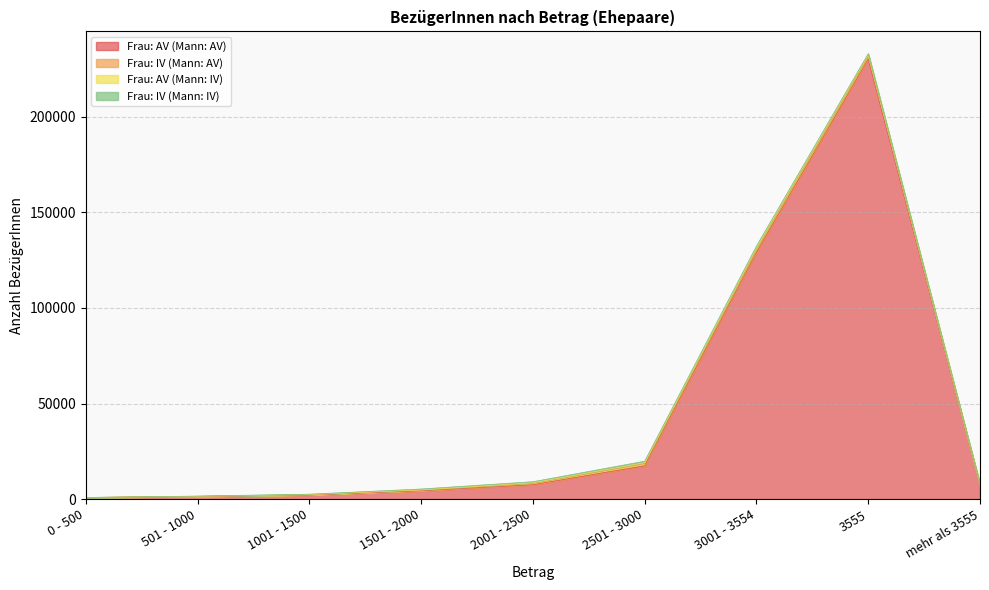

Is the value of Frau: AV (Mann: AV) at 0 - 500 greater than the value of Frau: AV (Mann: IV) at 1501 - 2000?

Yes